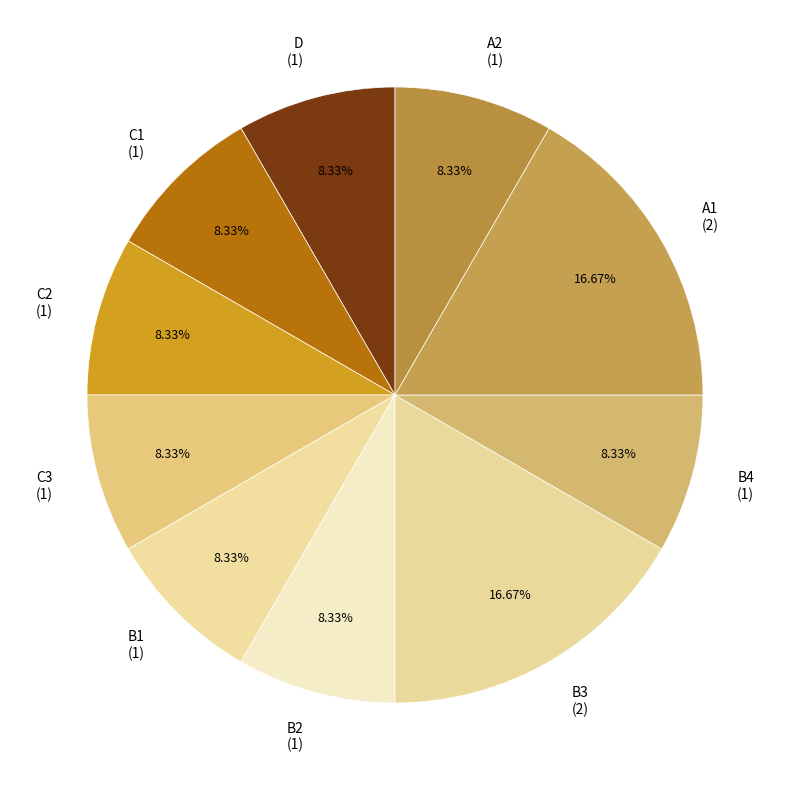

Does any single category account for the majority?

No